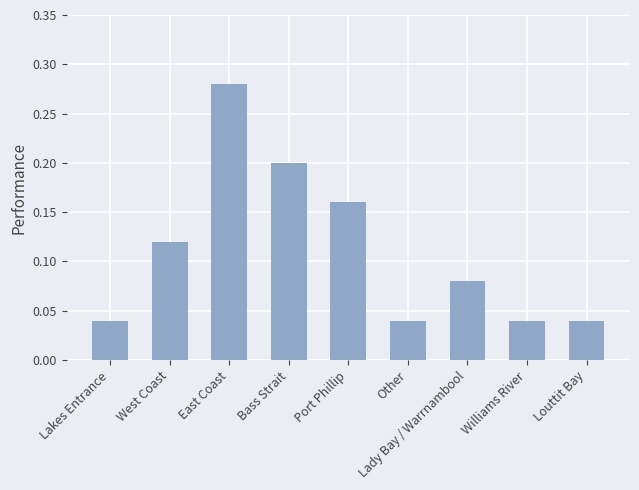

Is it true that the value at Bass Strait is 0.2?

True